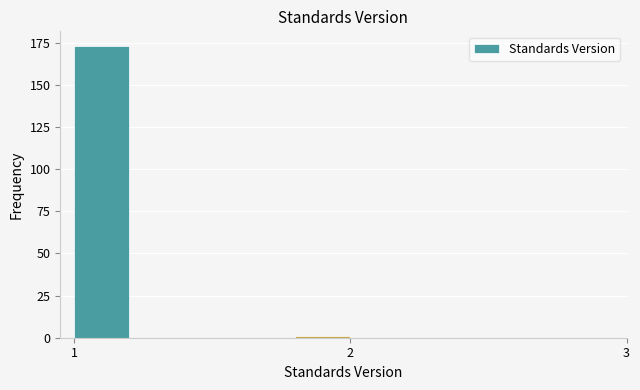

Around what value on the x-axis is the tallest bar? Give the approximate position of its centre, as read against the axis.

1.1